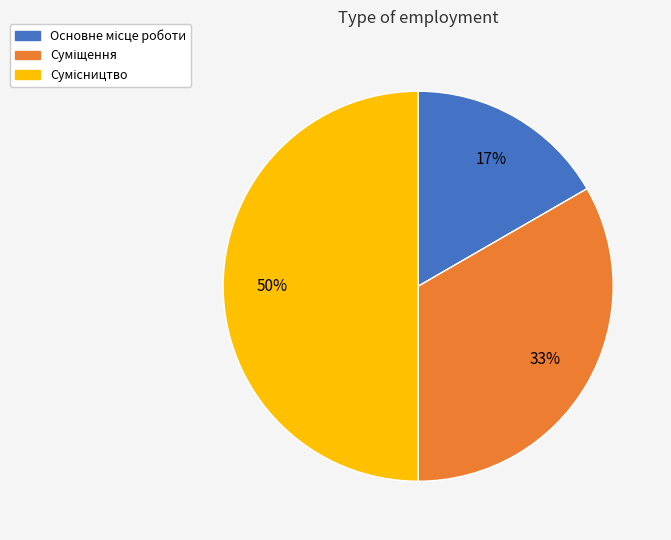

How many segments does this pie chart have?

3